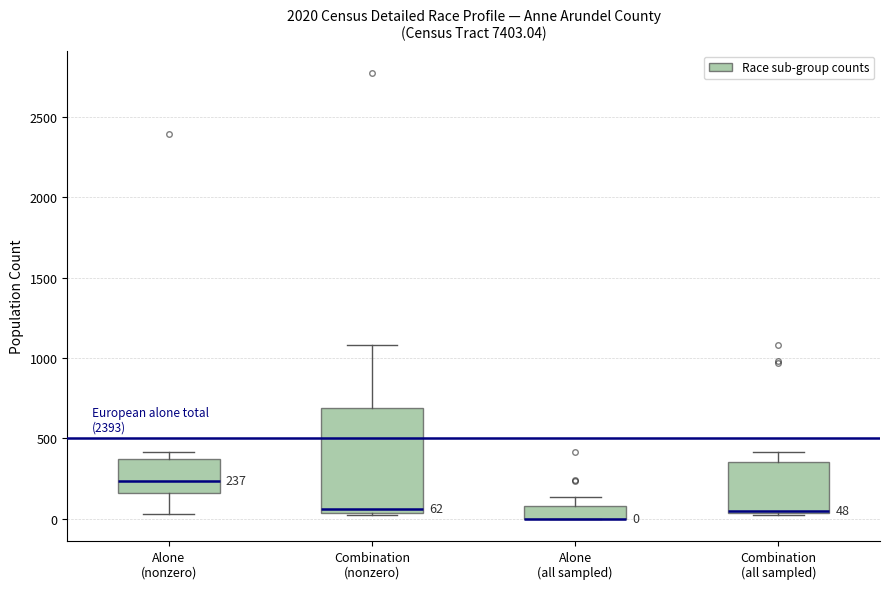

Comparing the boxes themselves (not the whiskers), which one is the tallest?

Combination (nonzero)